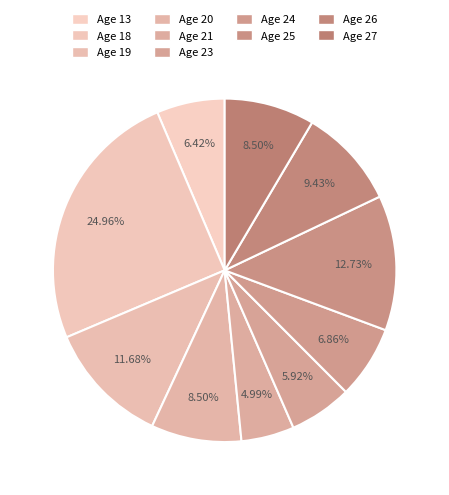

How many segments does this pie chart have?

10